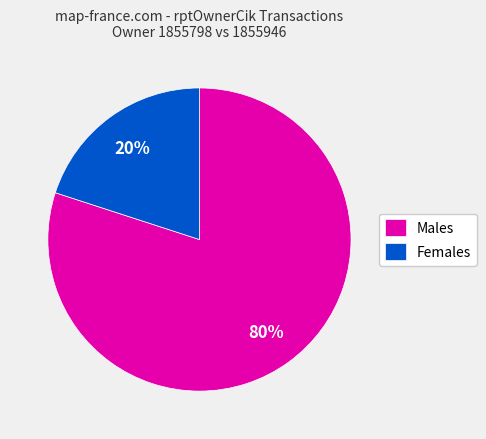

What is the smallest slice in the pie chart?

Females